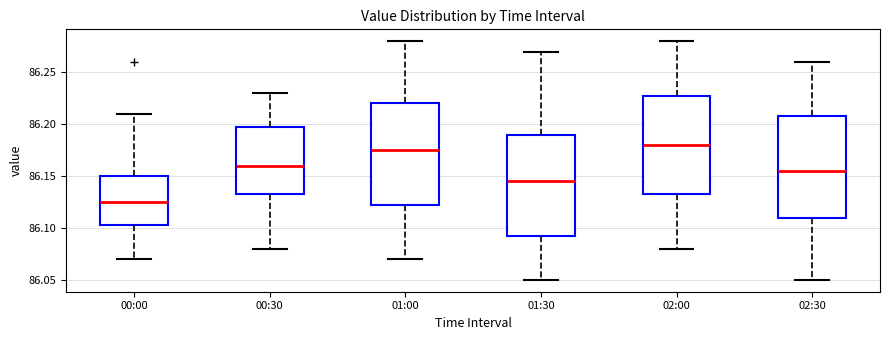

Where does the lower whisker of the box for 02:30 end on the y-axis? The values are not printed on the chart, so give them approximately, as read against the axis.

86.050